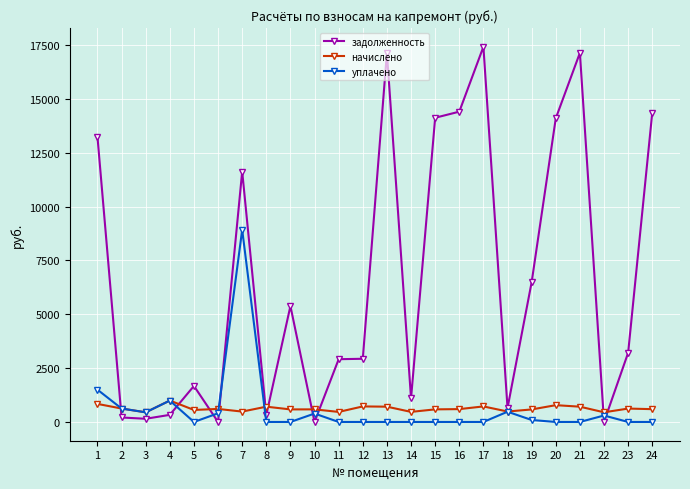

At 12, list the series in order from largest to smallest.

задолженность, начислено, уплачено